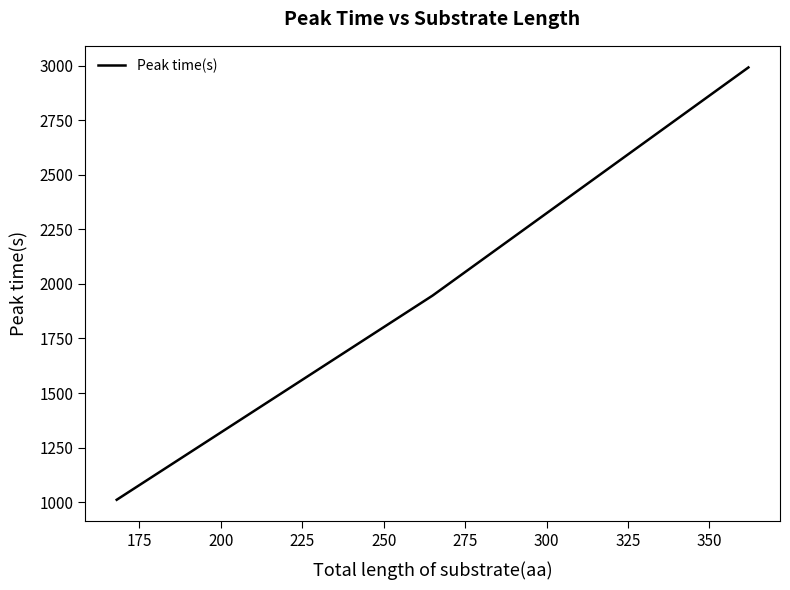

What is the maximum value shown in the chart?

2991.5